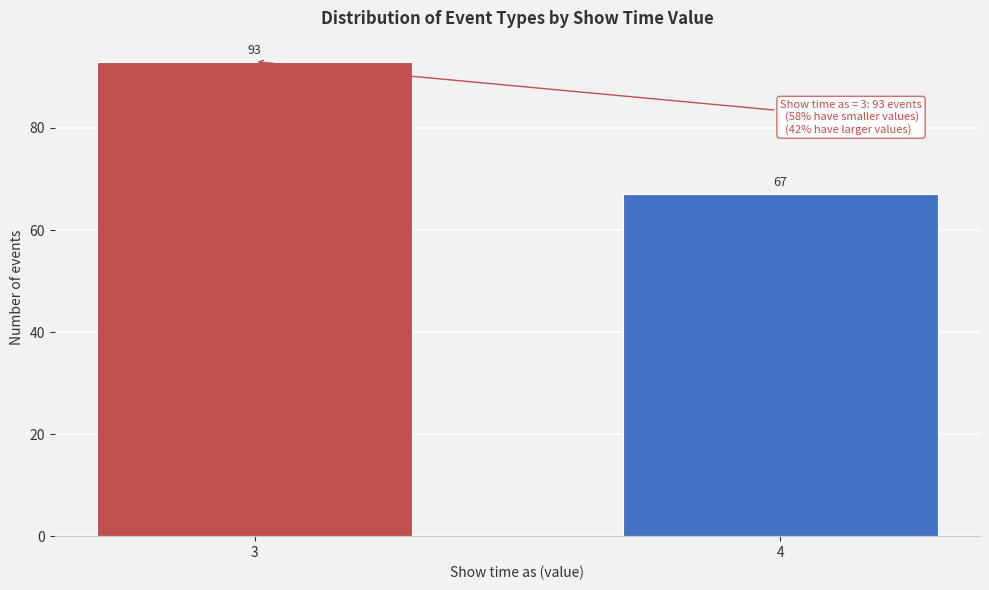

Reading left to right, what are all the values shown in this chart?

93	67